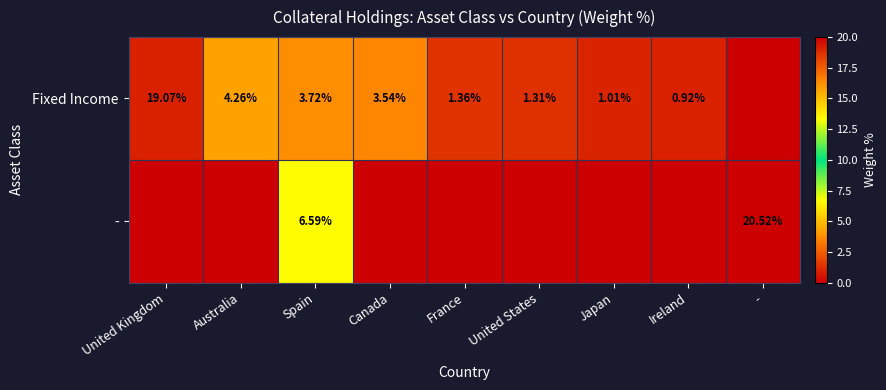

At which label is - closest to 10?

Spain